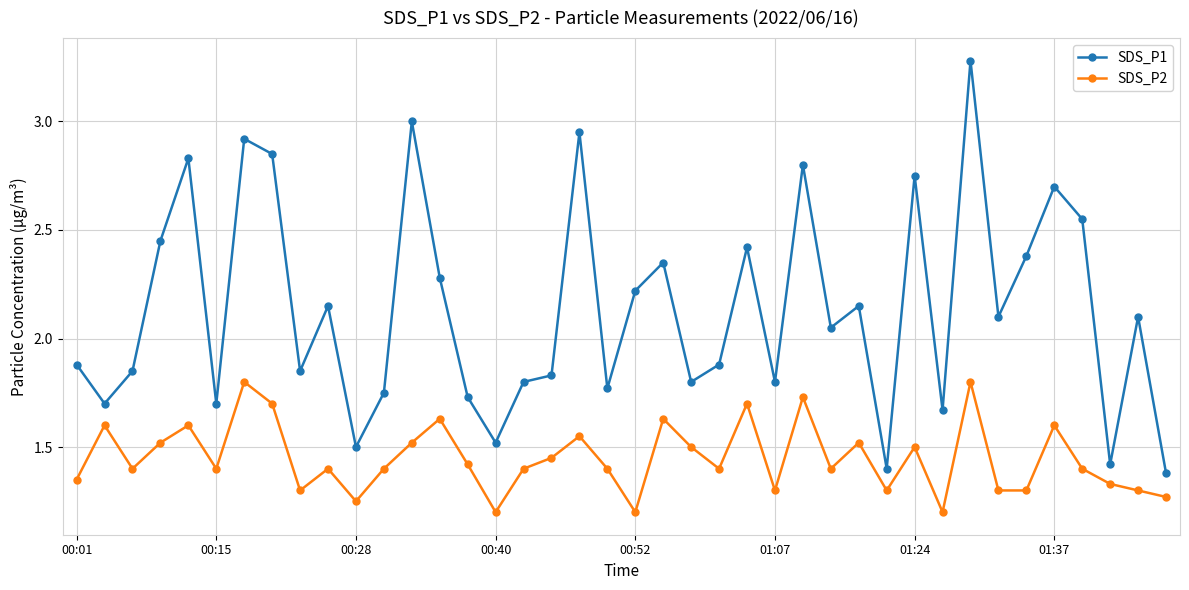

What is the difference between the second highest and minimum values in the SDS_P2 series?

0.6